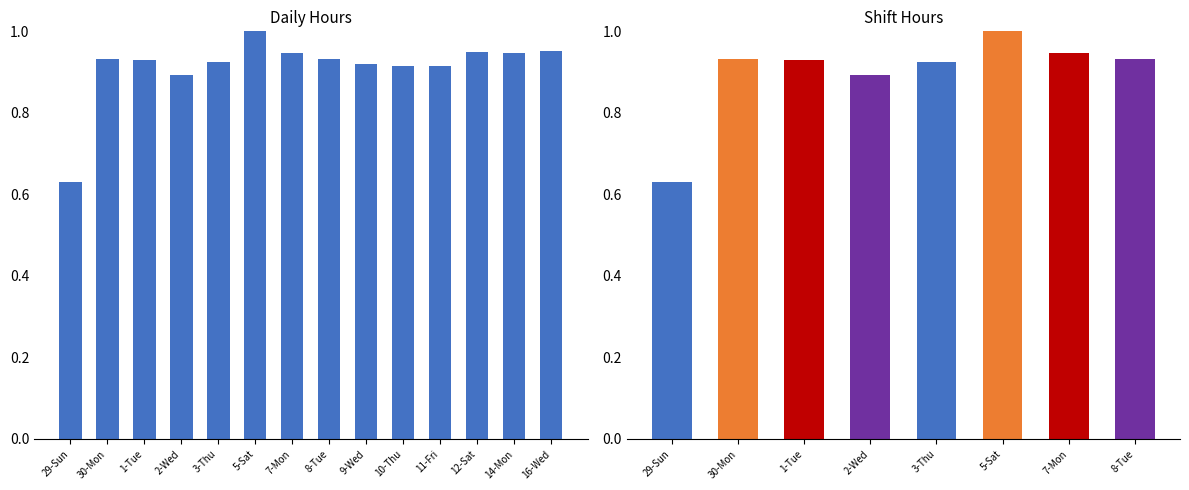

Count the values in the range 0 to 1.

14